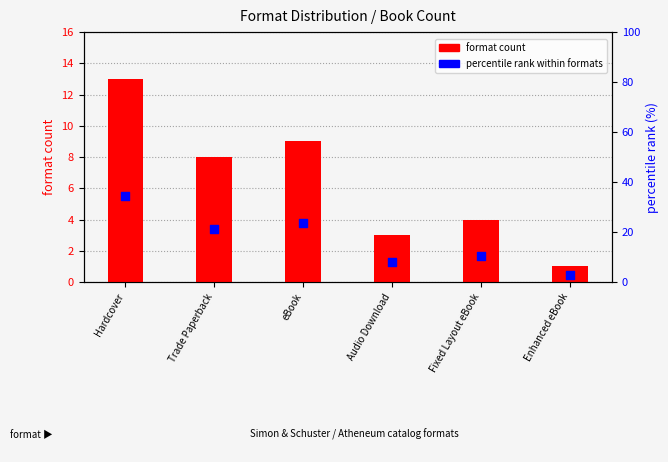

What is the total value across all series at Enhanced eBook?

3.6